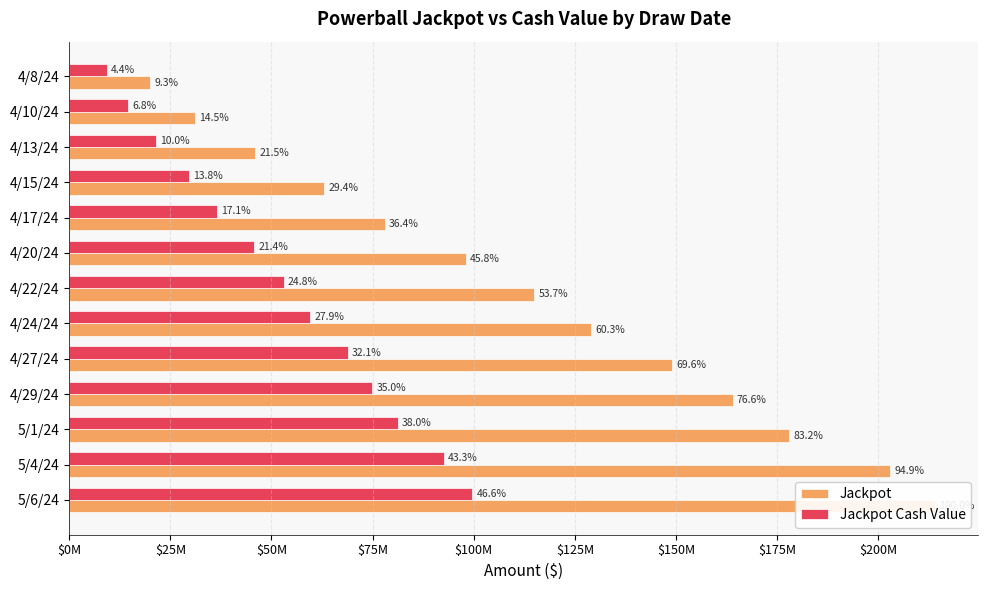

Is the value of Jackpot Cash Value at 4/24/24 greater than the value of Jackpot at 4/15/24?

No